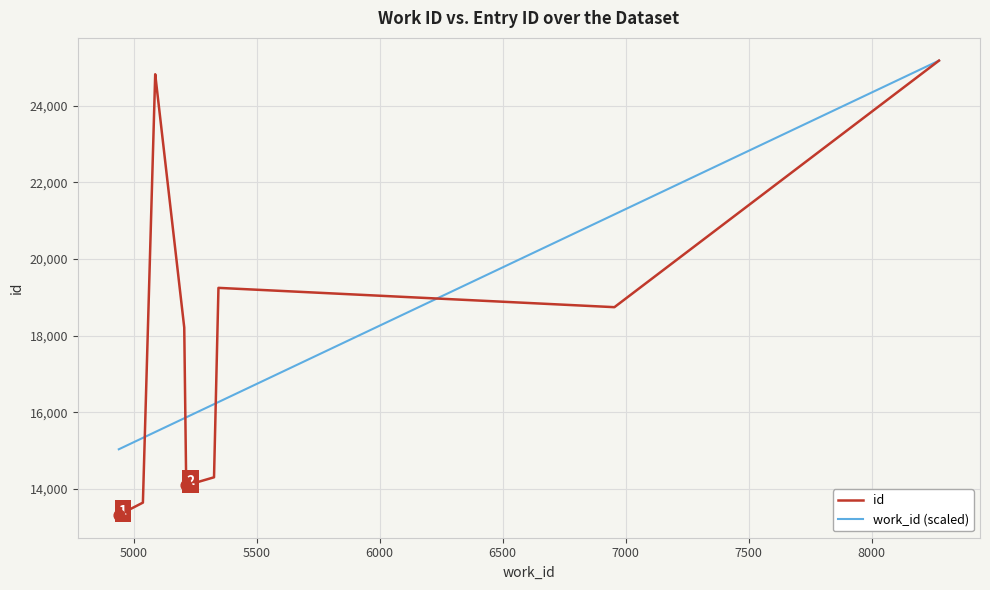

At how many categories does at least one series exceed 14868?

10